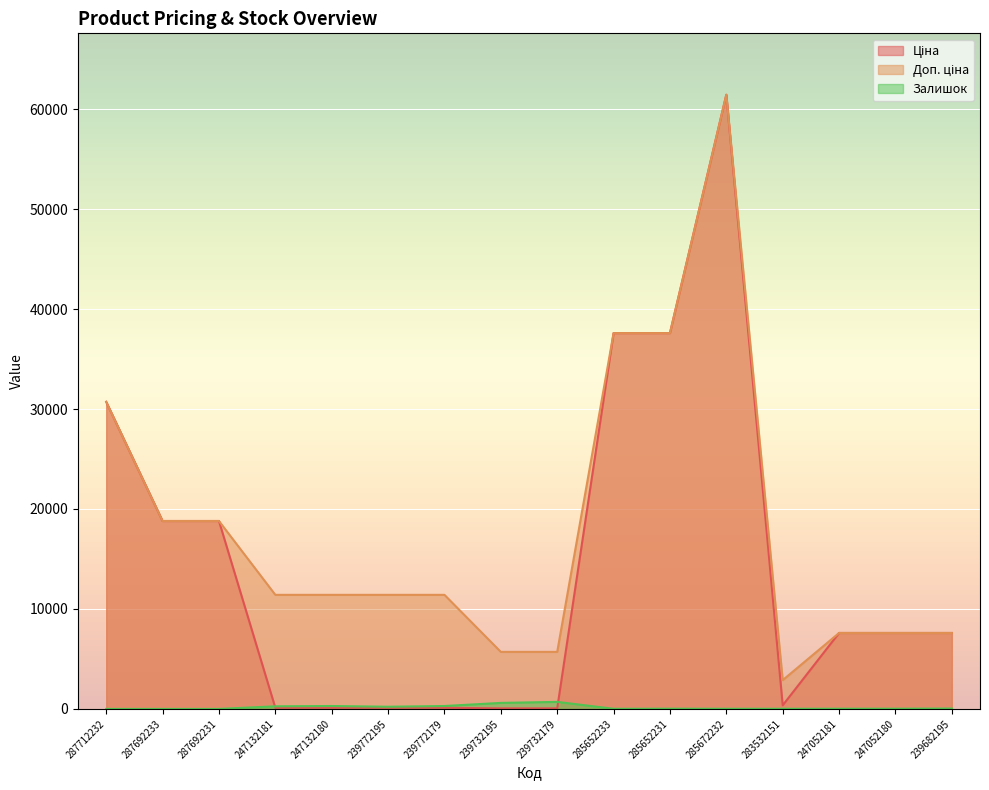

How many values in the Залишок series are below 23?

8